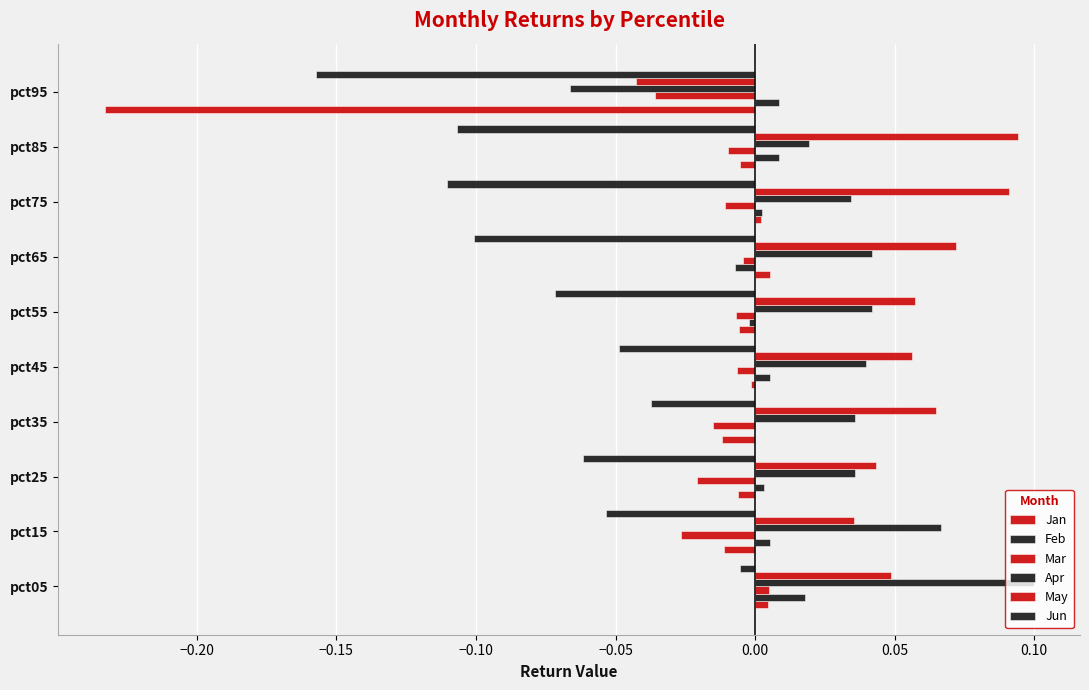

What is the difference between the maximum and second lowest values in the Apr series?

0.1